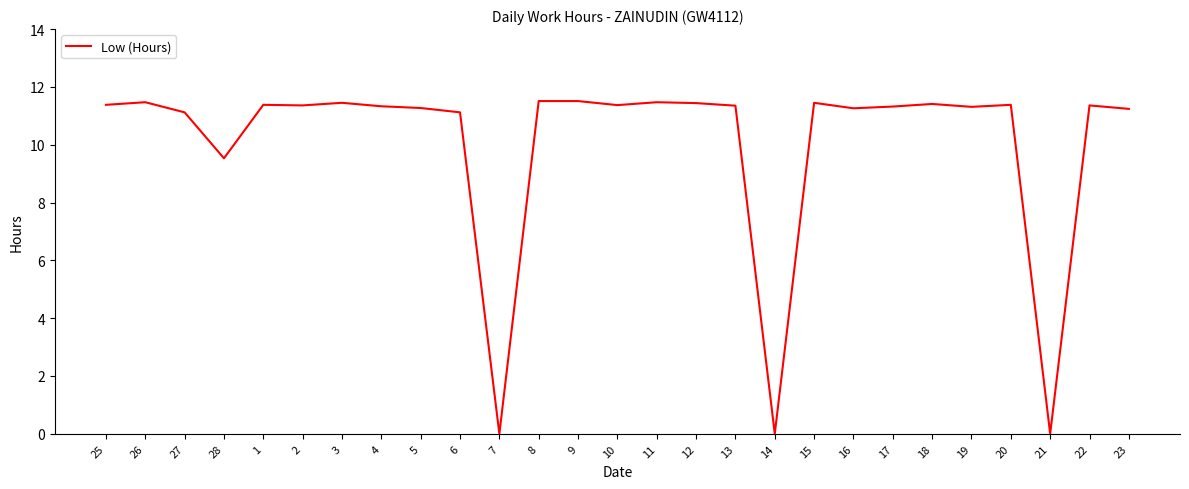

What is the difference between the maximum and minimum values?

11.5